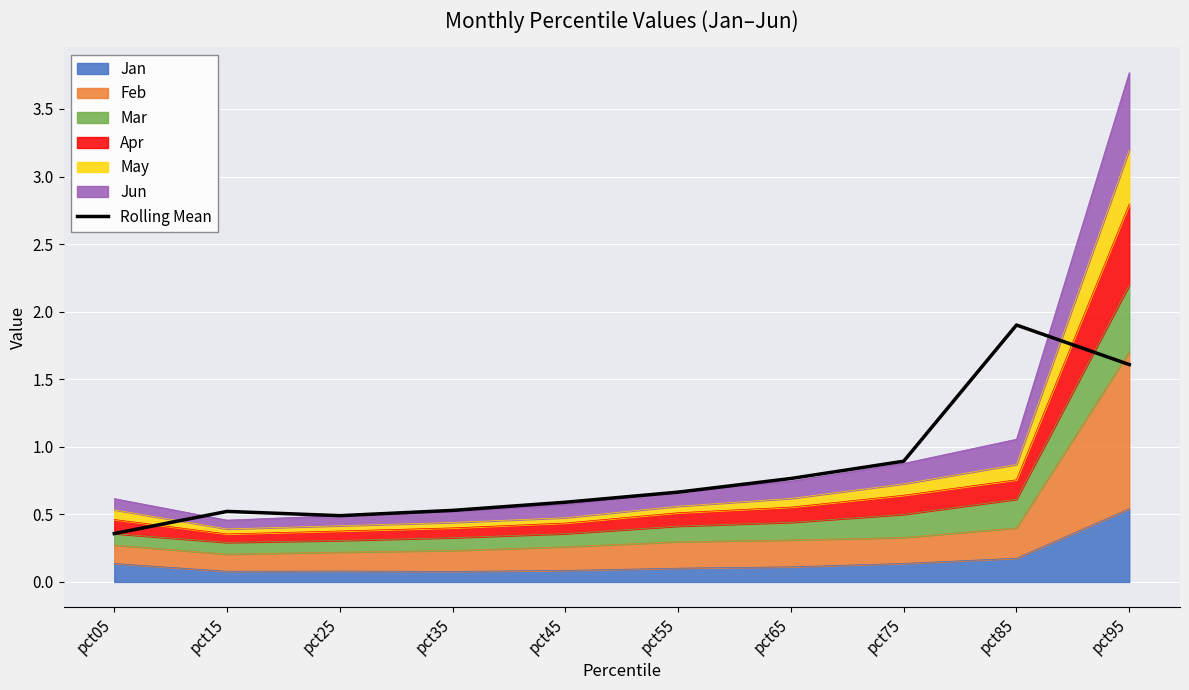

At which category does the chart reach its peak across all series?

pct85